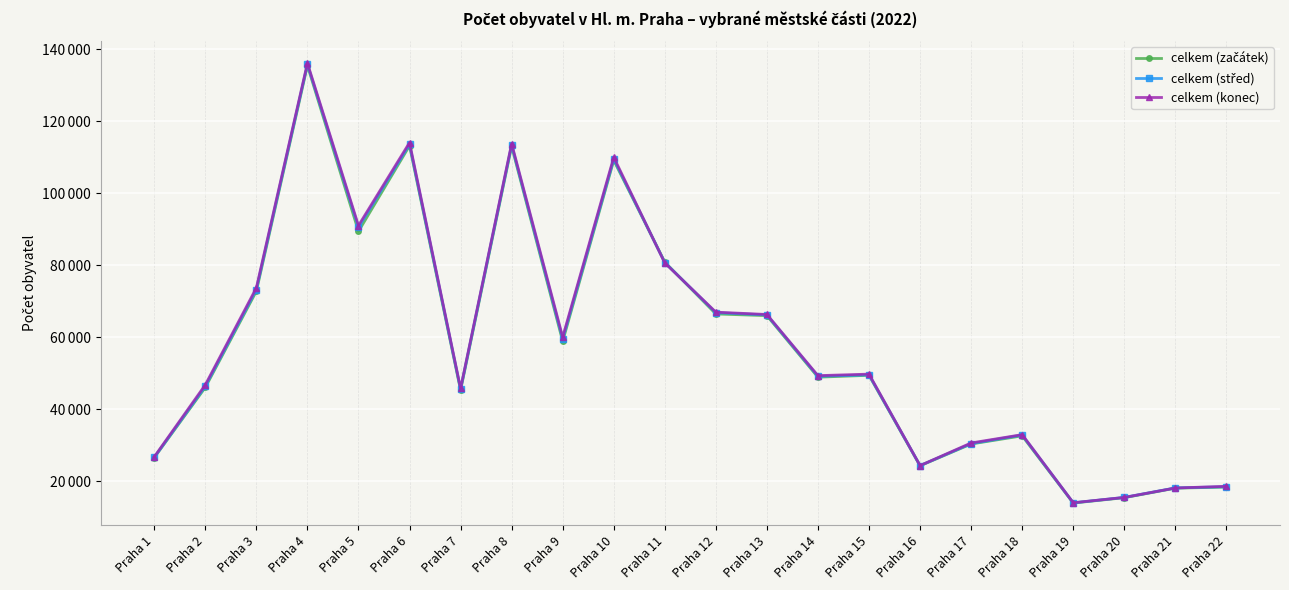

What is the approximate value of celkem (konec) at Praha 4?

136142